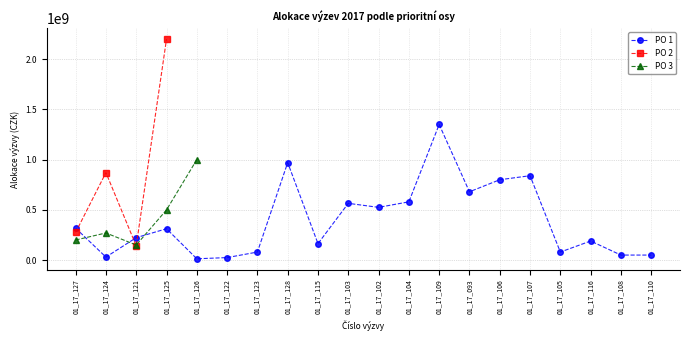

The value of PO 1 at 01_17_093 is 183460735. True or false?

False